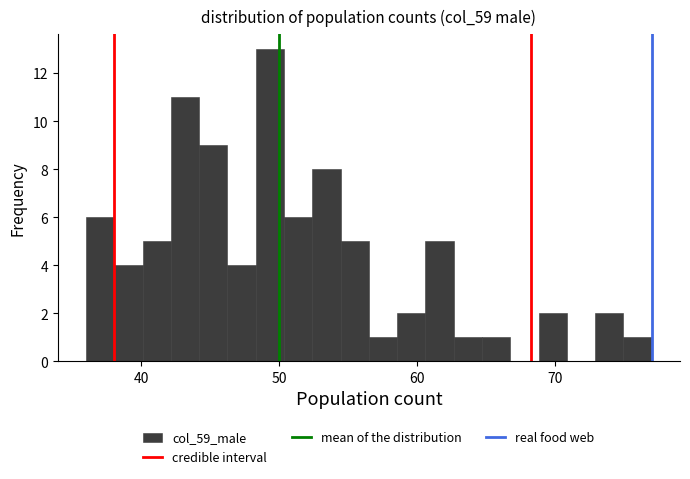

Around what value on the x-axis is the tallest bar? Give the approximate position of its centre, as read against the axis.

49